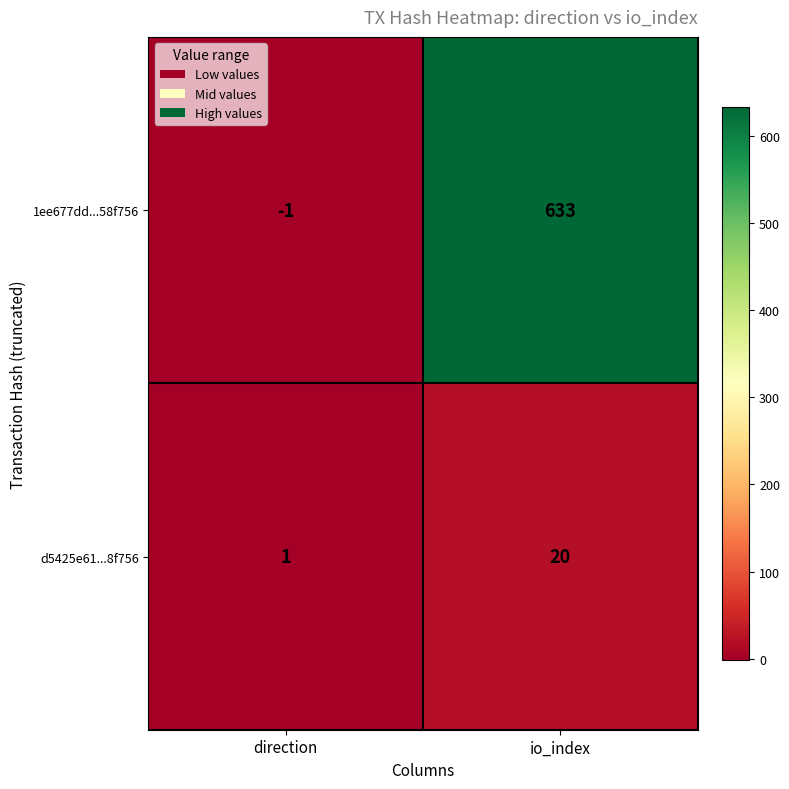

What is the sum of the 1ee677dd...58f756 values at io_index and direction?

632